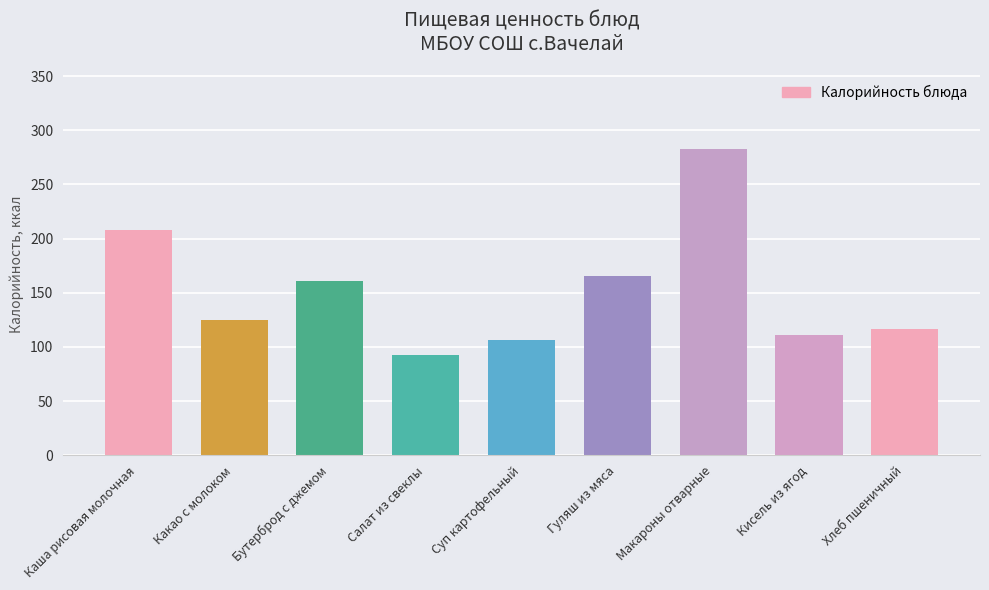

What is the value of the 3rd bar from the left?

161.0